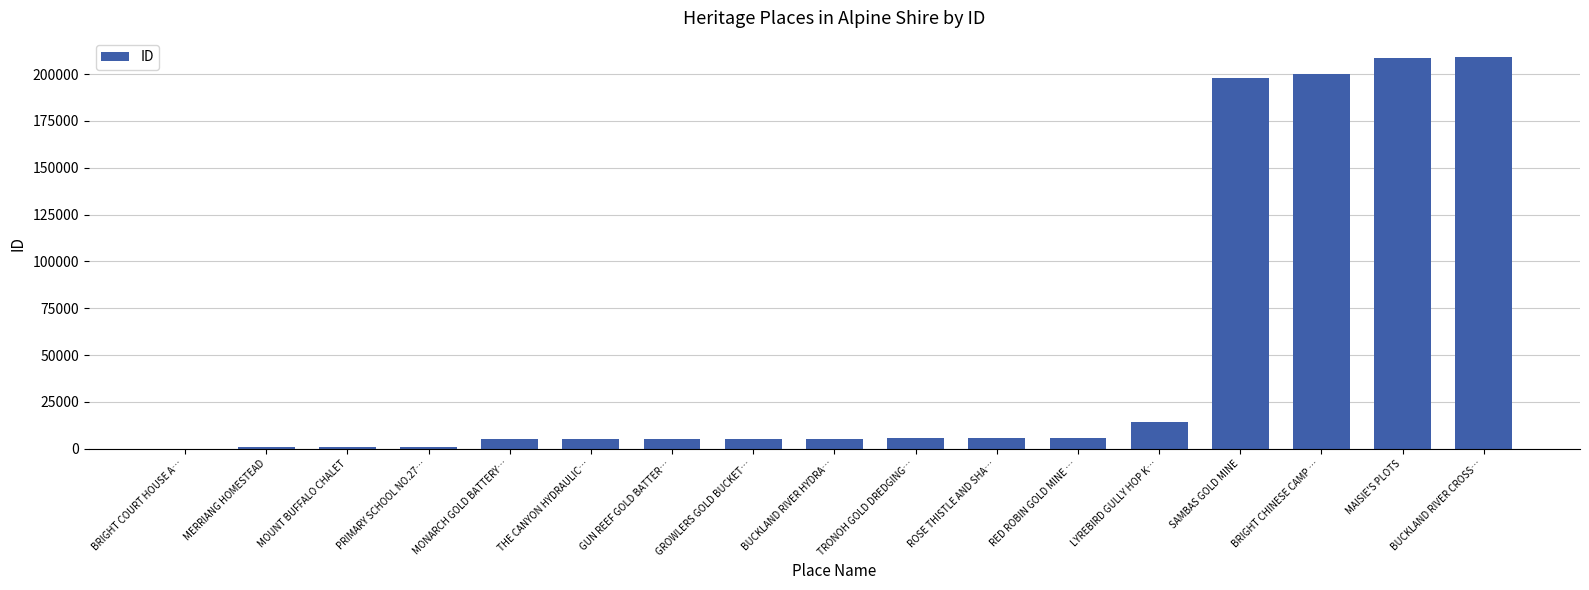

The chart shows a value of 14133 at LYREBIRD GULLY HOP K…. True or false?

True